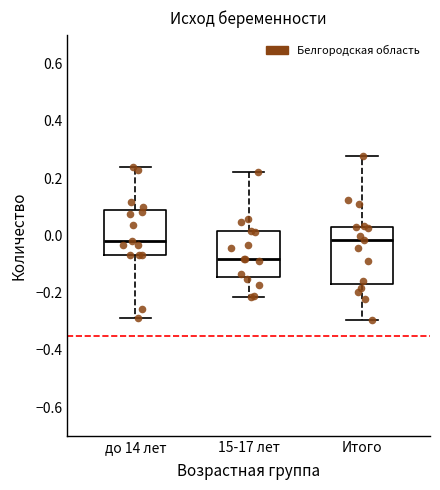

Which box is the tallest, from its lower edge to its upper edge?

Итого